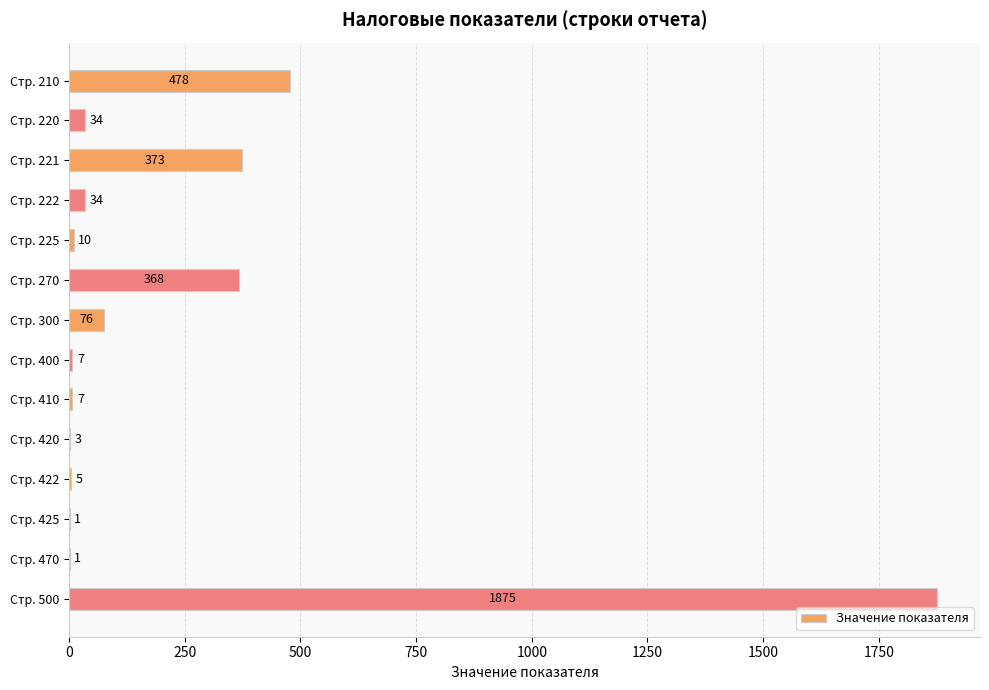

True or false: the data shows 703 at Стр. 210.

False